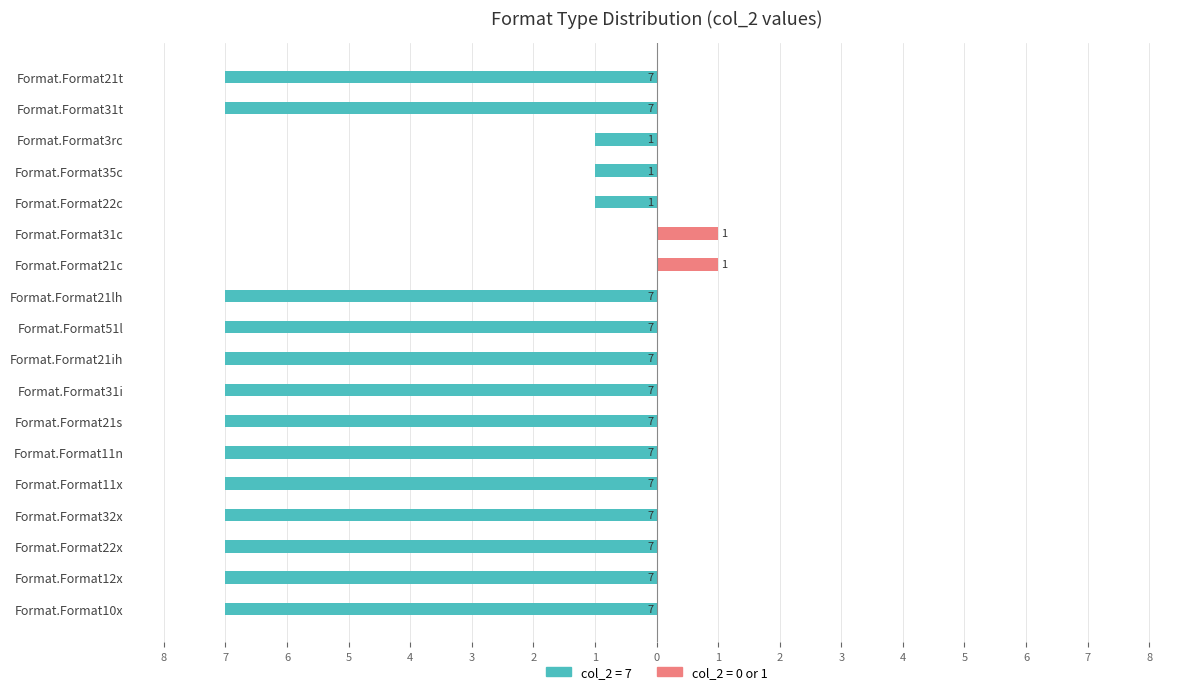

Is the value of col_2_val0 at Format.Format21ih greater than the value of col_2_val1 at Format.Format31c?

No